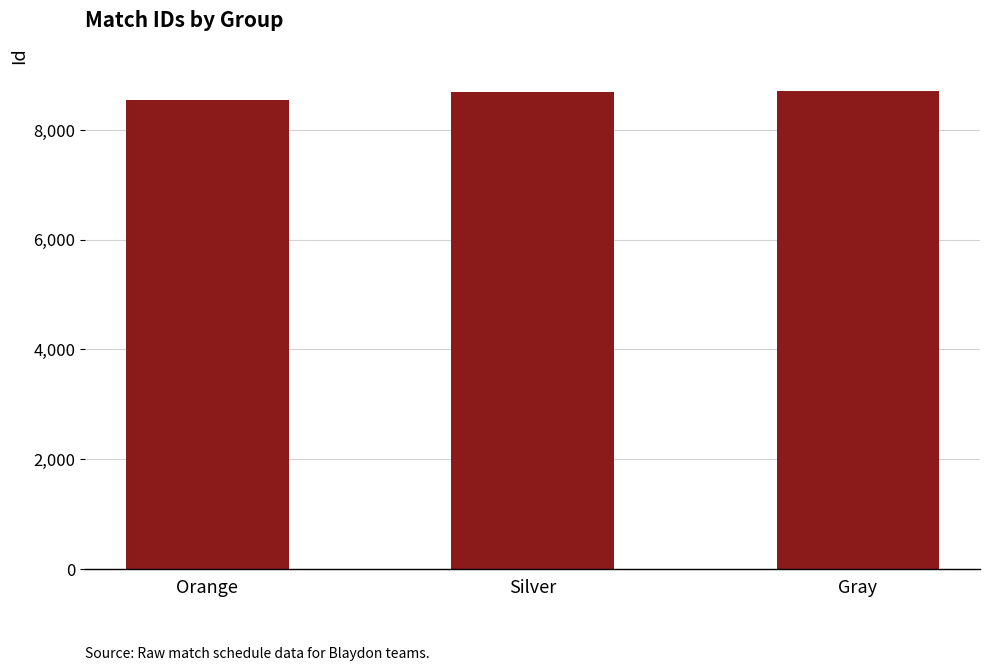

Approximately how many times larger is the value at Orange compared to Gray?

1.0